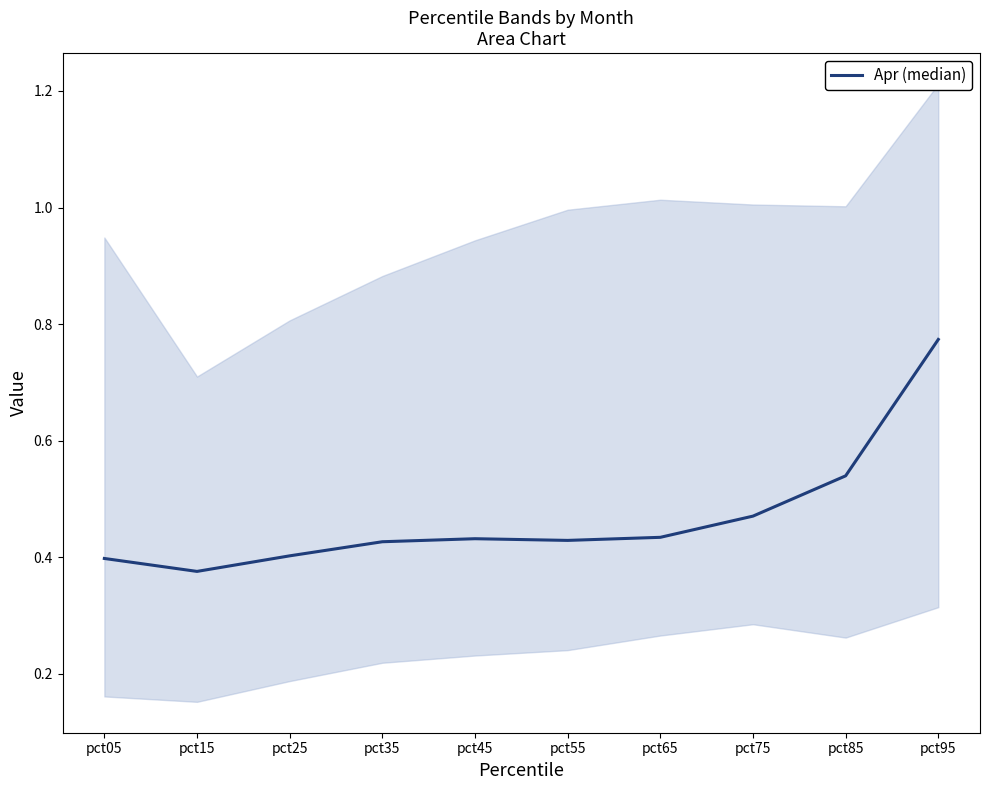

Count the values in the range 0 to 1.

10